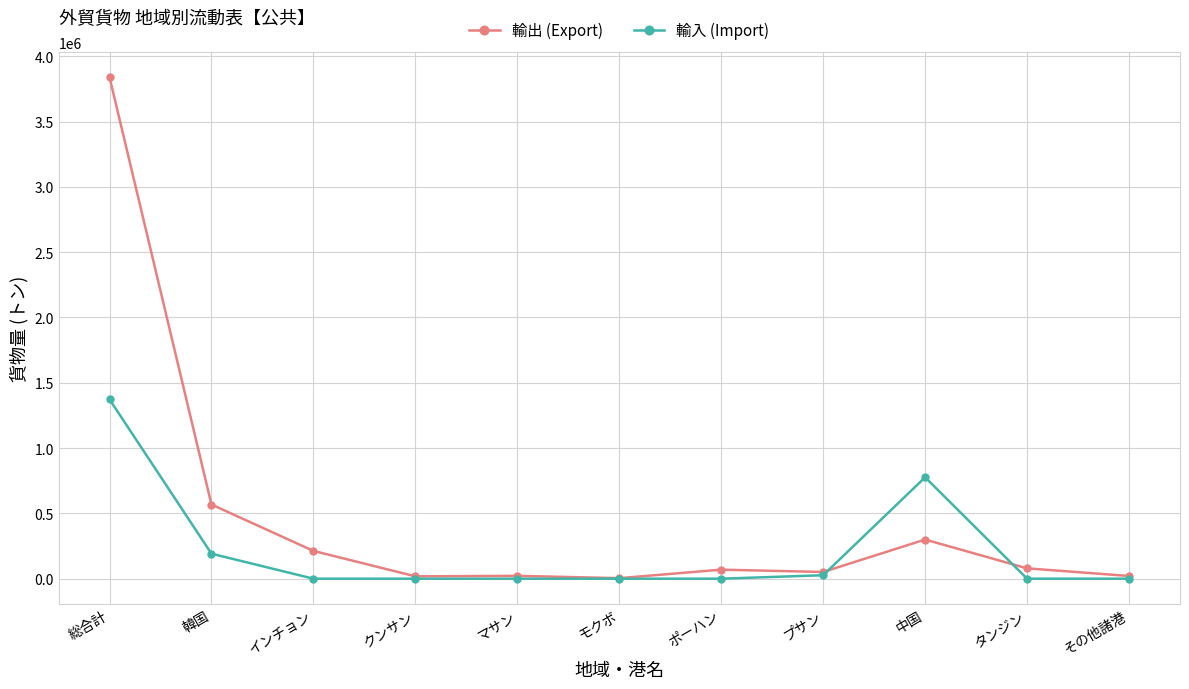

Is it true that 輸入 (Import) equals 0 at モクボ?

True